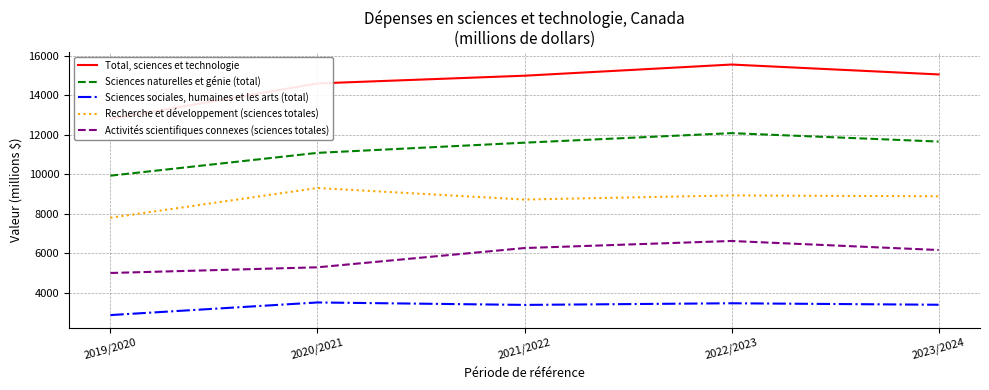

Is it true that Total, sciences et technologie equals 14610 at 2020/2021?

True